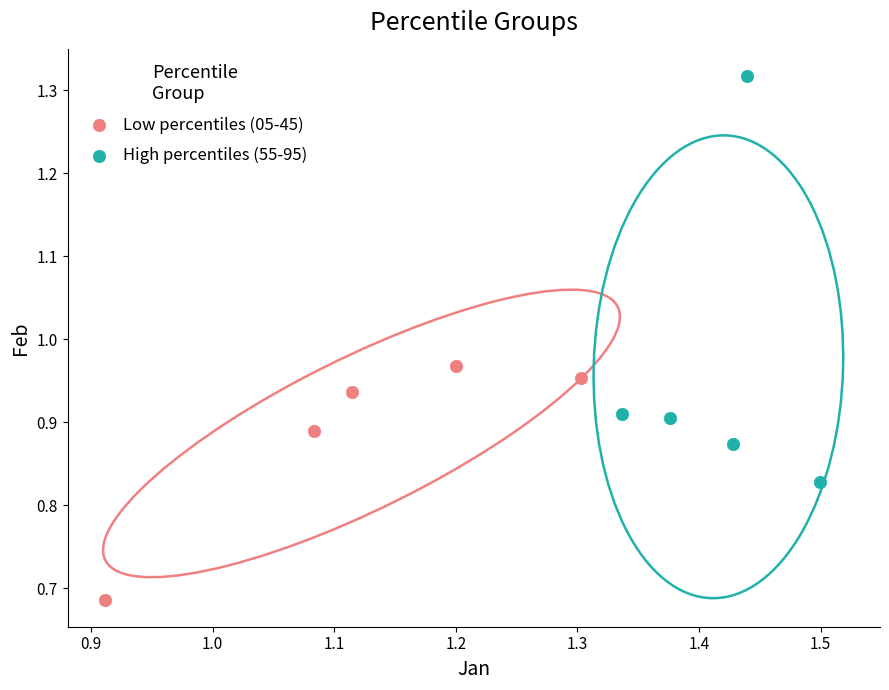

Which series contains the highest Y value?

High percentiles (55-95)